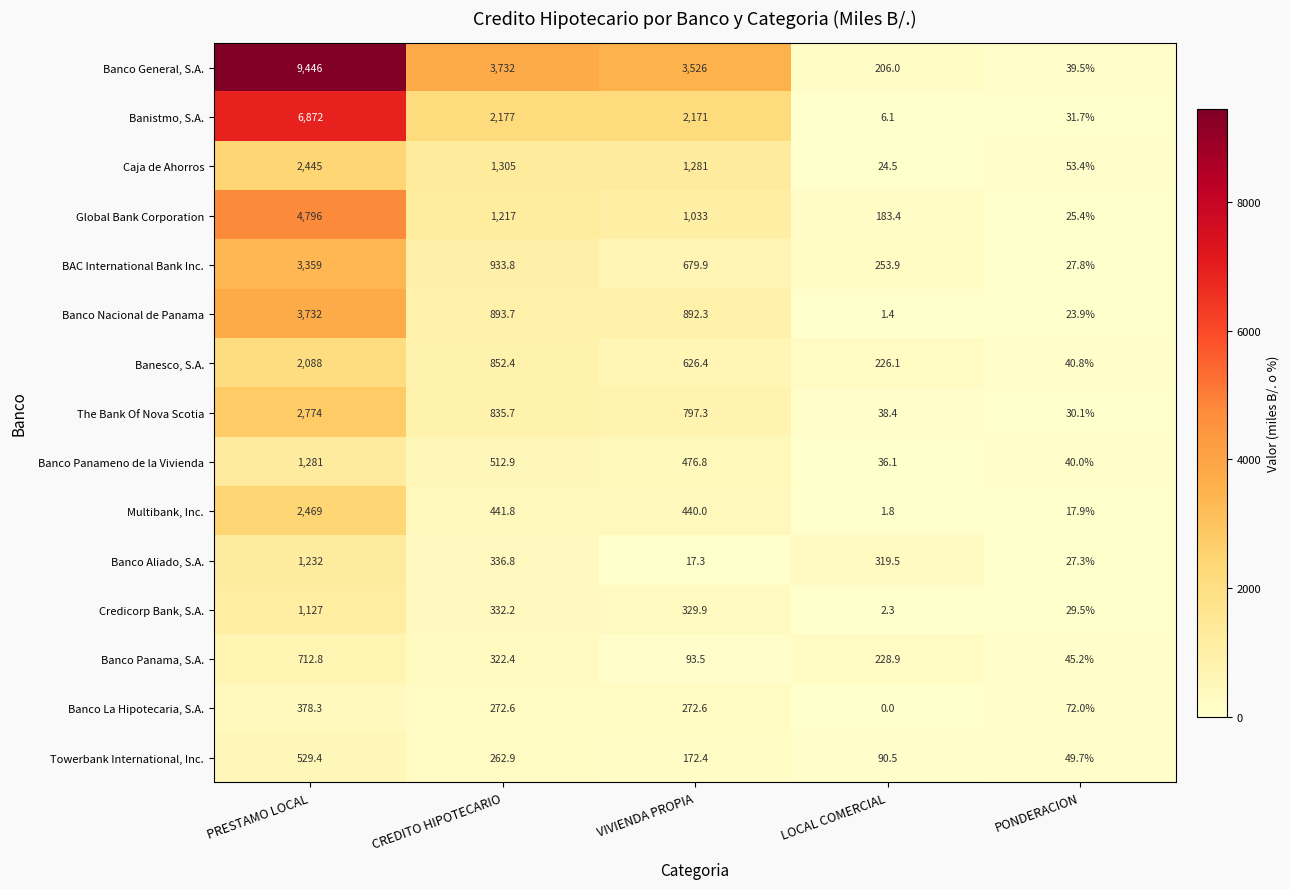

At how many categories does at least one series exceed 4200?

1